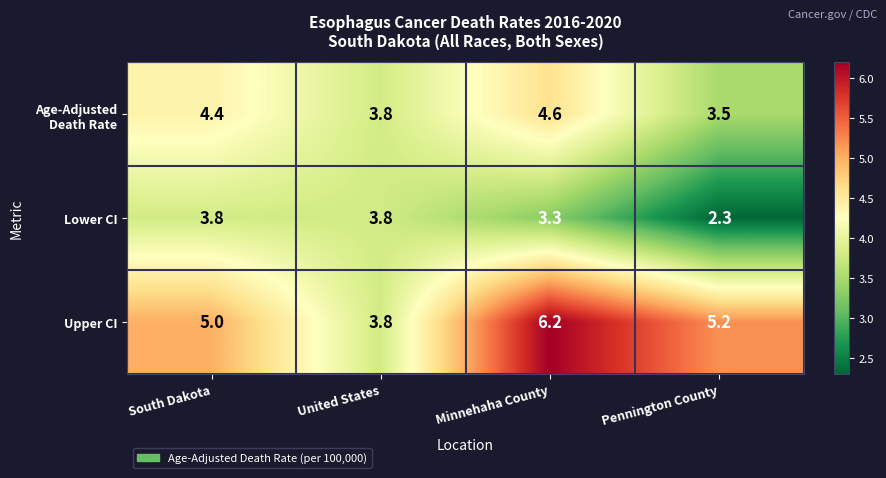

At which label is Upper CI closest to 5?

South Dakota